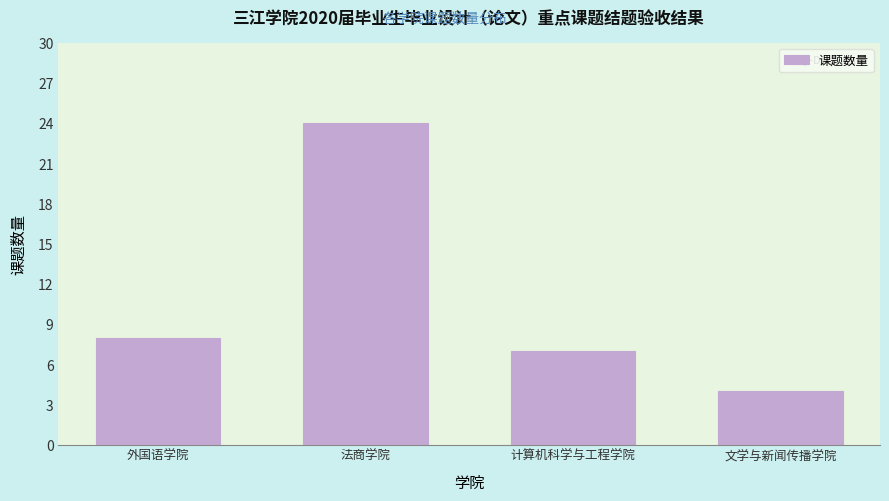

Reading left to right, what are all the values shown in this chart?

外国语学院=8	法商学院=24	计算机科学与工程学院=7	文学与新闻传播学院=4